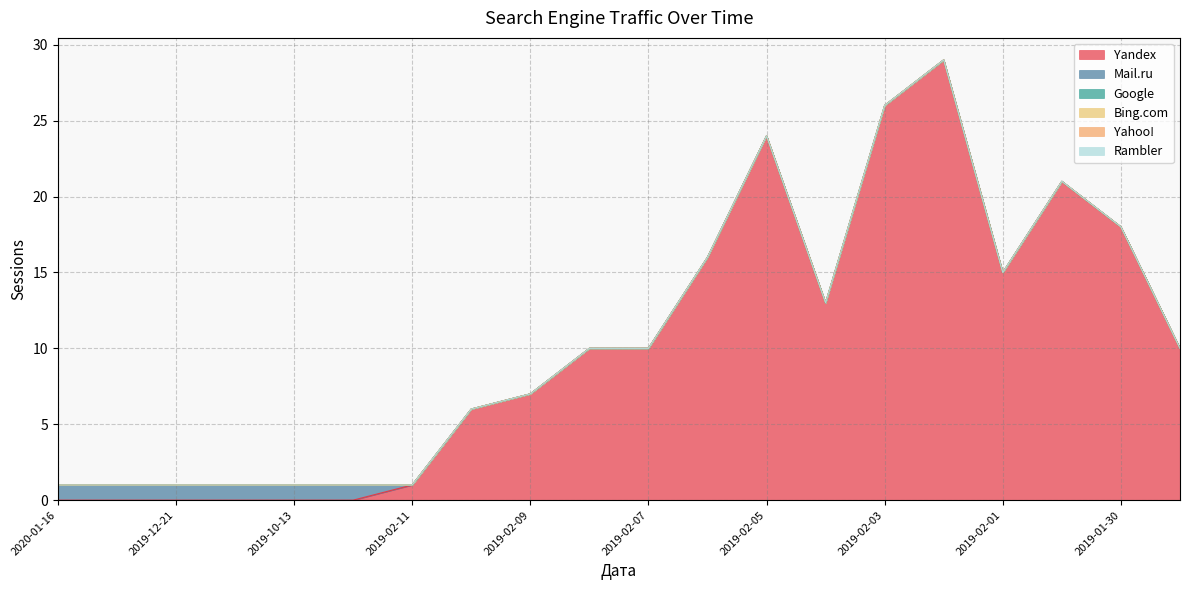

Rank the series at 2019-10-11 from lowest to highest value.

Yandex, Google, Bing.com, Yahoo!, Rambler, Mail.ru